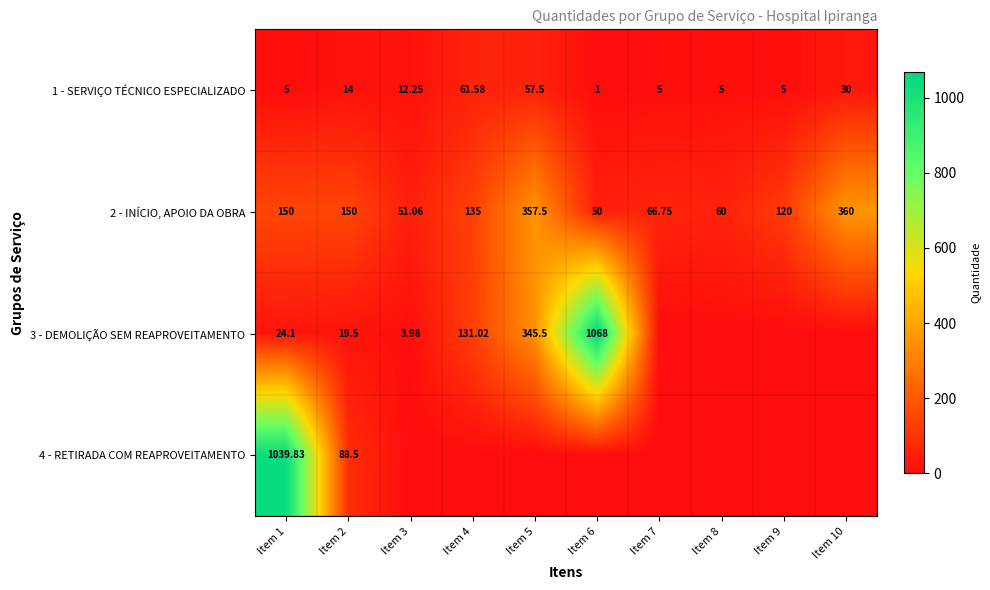

Is the value of 1 - SERVIÇO TÉCNICO ESPECIALIZADO at Item 6 greater than the value of 2 - INÍCIO, APOIO DA OBRA at Item 4?

No